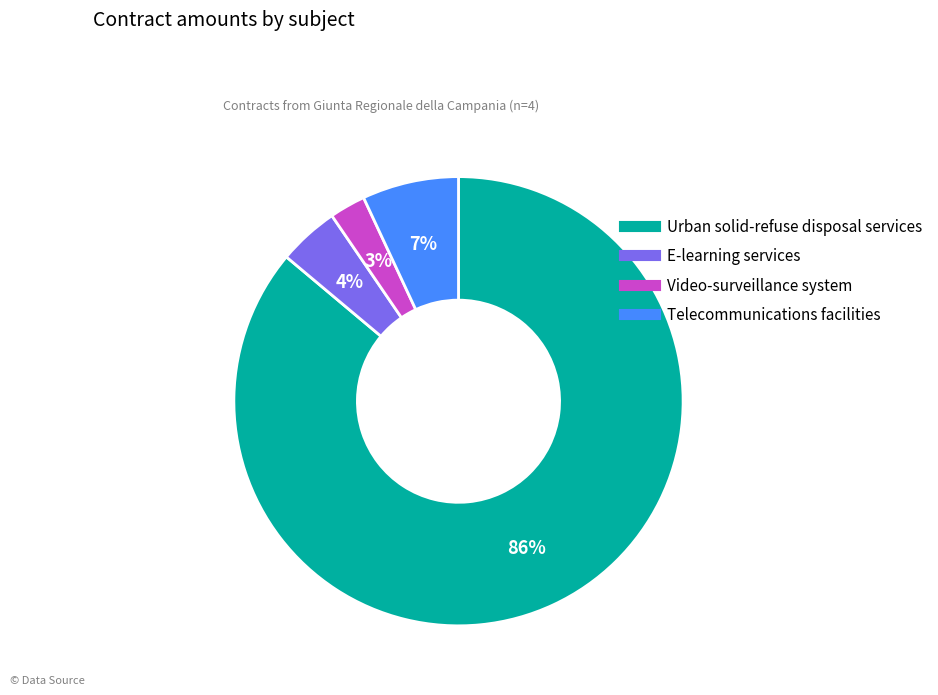

What is the smallest slice in the pie chart?

Video-surveillance system